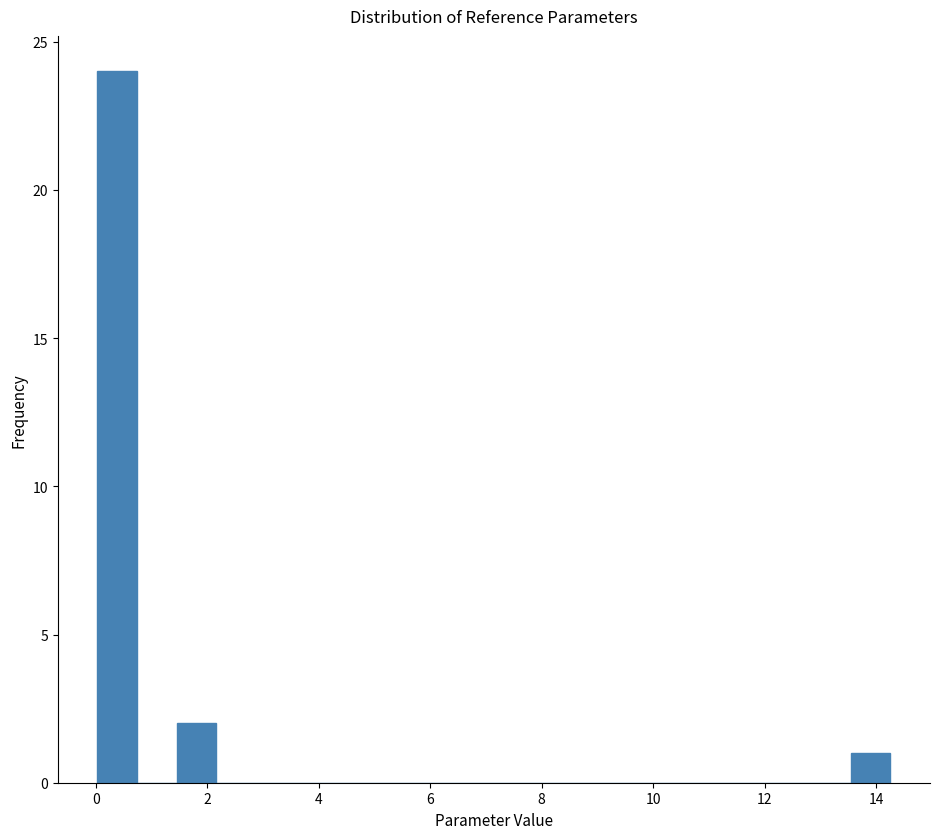

Read against the x-axis, roughly where is the centre of the tallest bar?

0.4